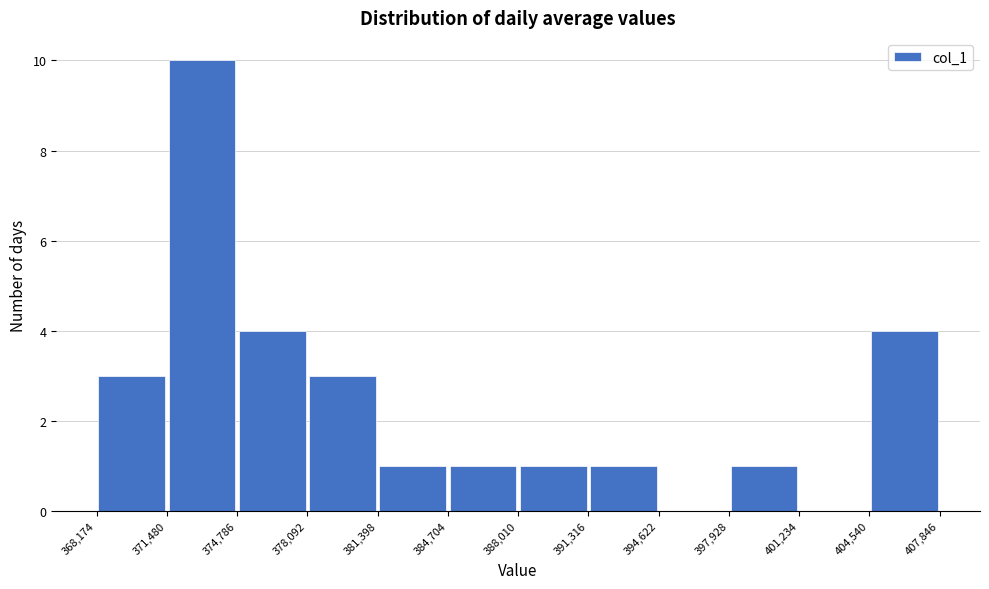

What is the height of the bar covering 404,540 to 407,846 on the x-axis? The values are not printed on the chart, so give them approximately, as read against the axis.

4